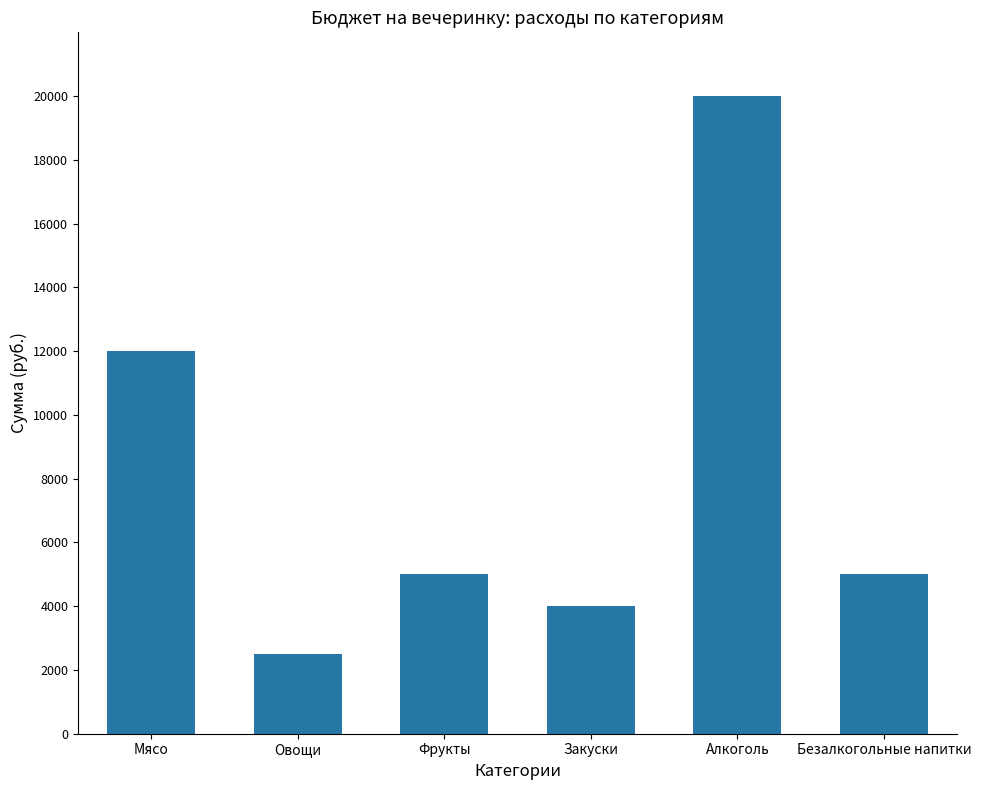

True or false: the data shows 9222 at Алкоголь.

False